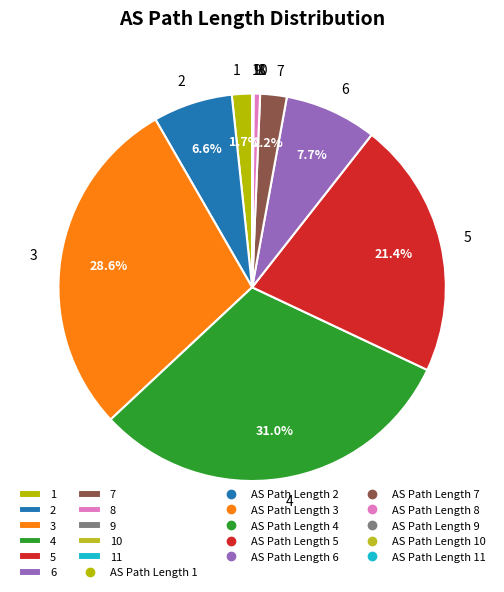

Does 7 represent more than half of the total?

No